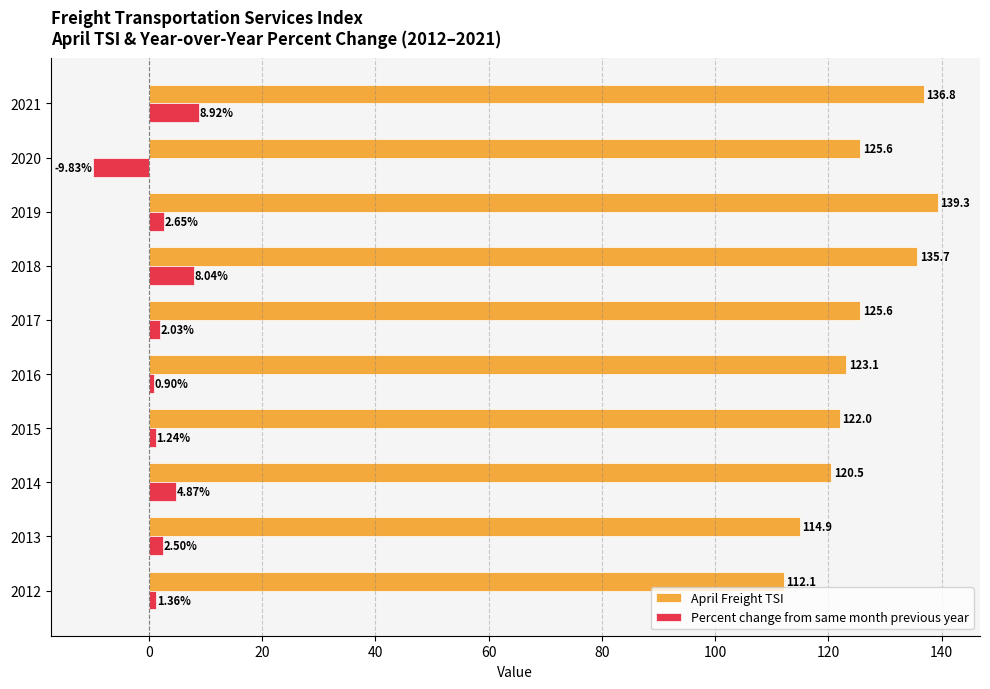

How many distinct data groups are displayed?

2